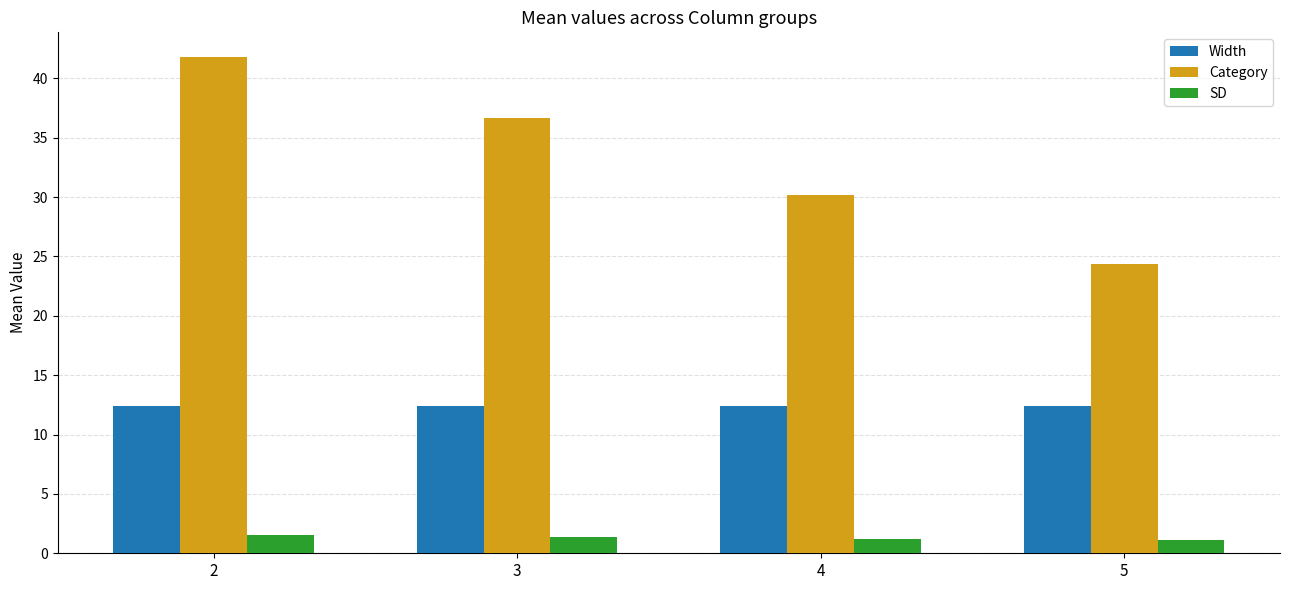

What is the highest value of the Width series?

12.4